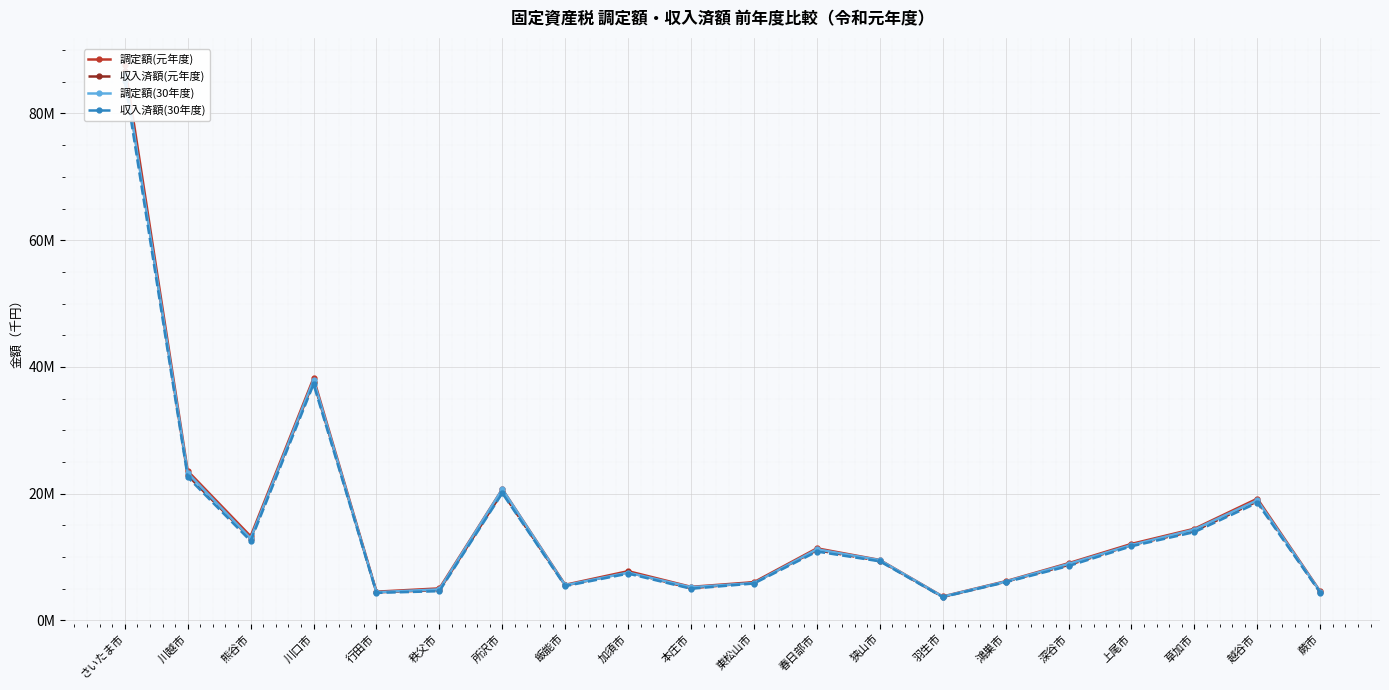

True or false: 調定額(元年度) and 収入済額(元年度) cross at least once.

False